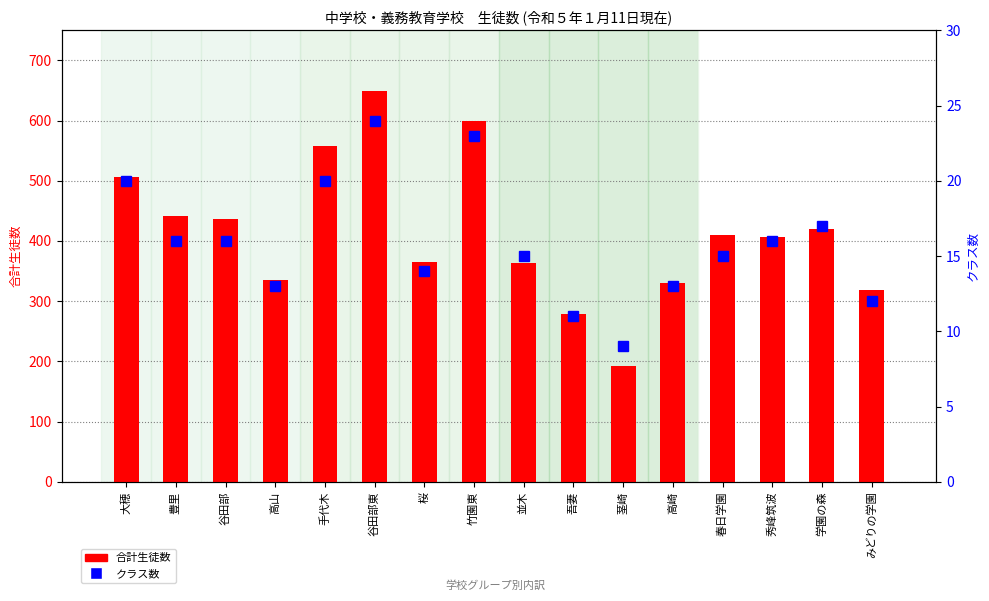

What is the average value of the クラス数 series?

16